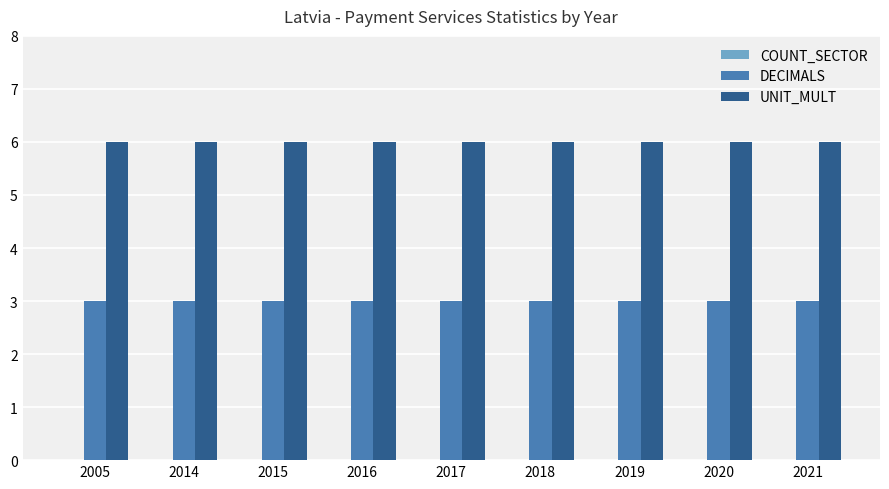

What is the highest value of the DECIMALS series?

3